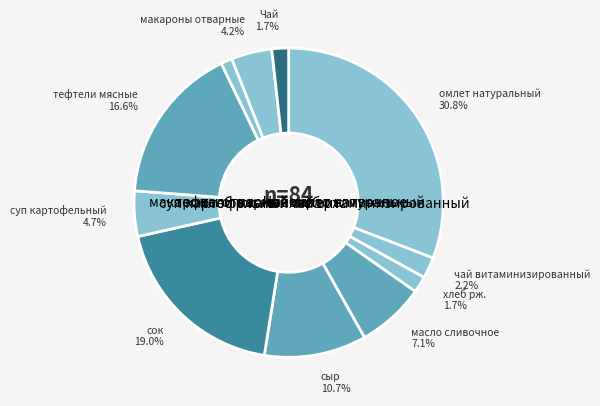

To the nearest percent, what is the average slice percentage?

9%